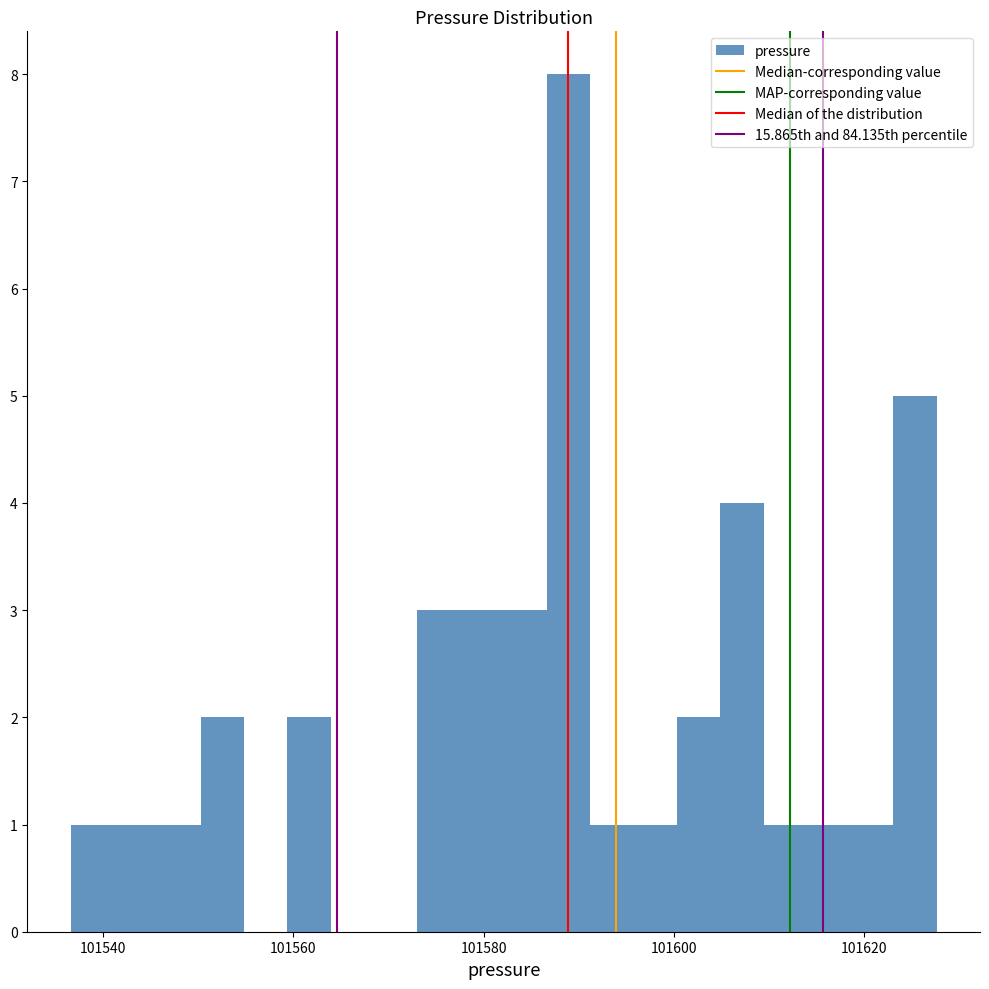

Read against the x-axis, roughly where is the centre of the tallest bar?

101588